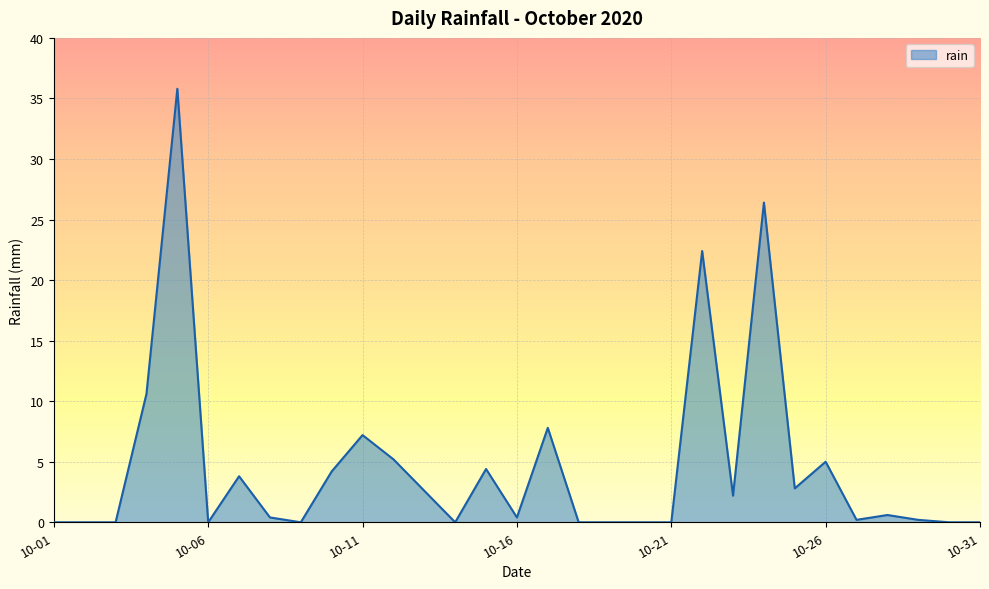

What is the difference between the maximum and minimum values?

35.8